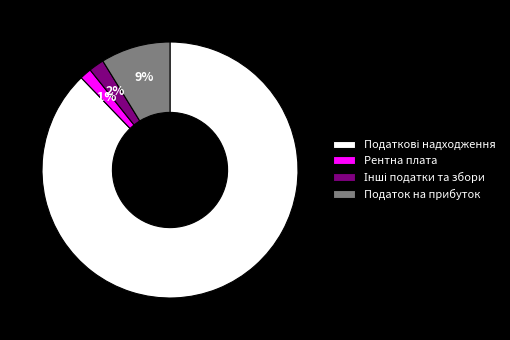

To the nearest percent, what is the average slice percentage?

25%